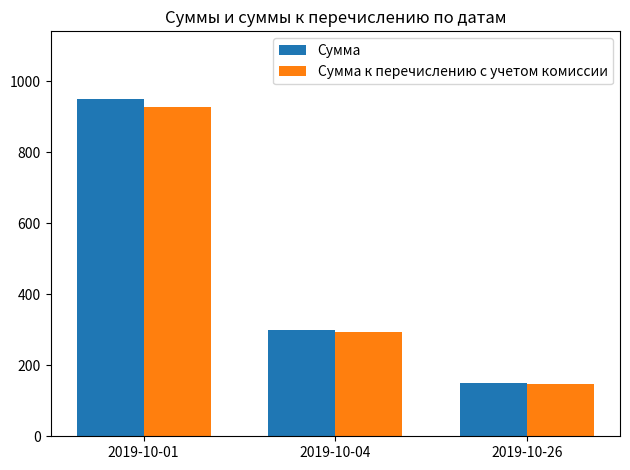

What is the average value of the Сумма series?

466.7